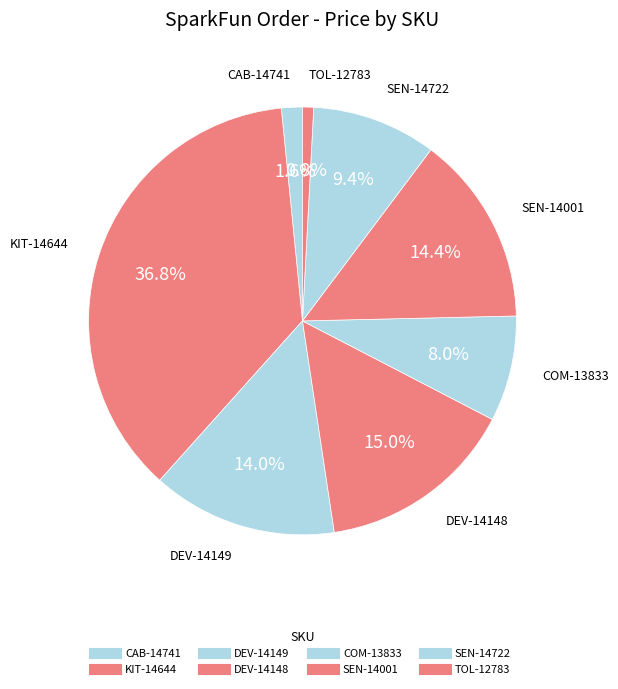

To the nearest percent, what is the combined percentage of TOL-12783 and SEN-14001?

15%